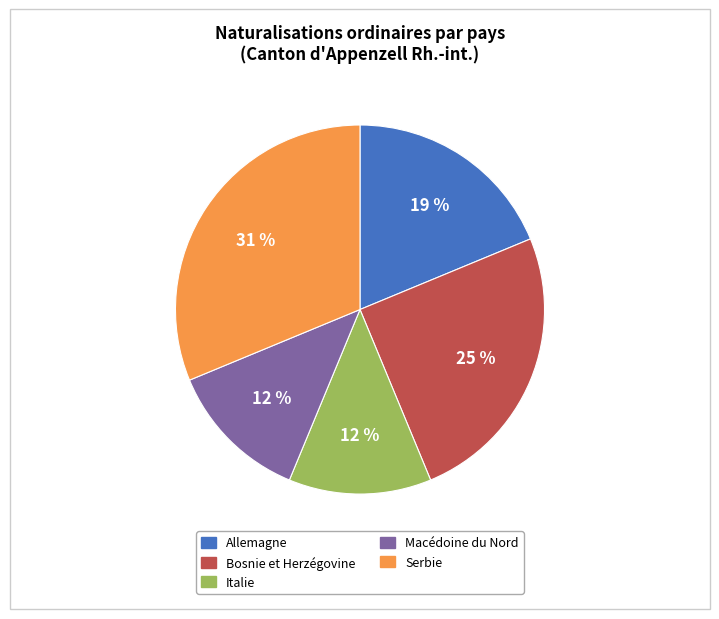

Is Macédoine du Nord the majority of the pie?

No